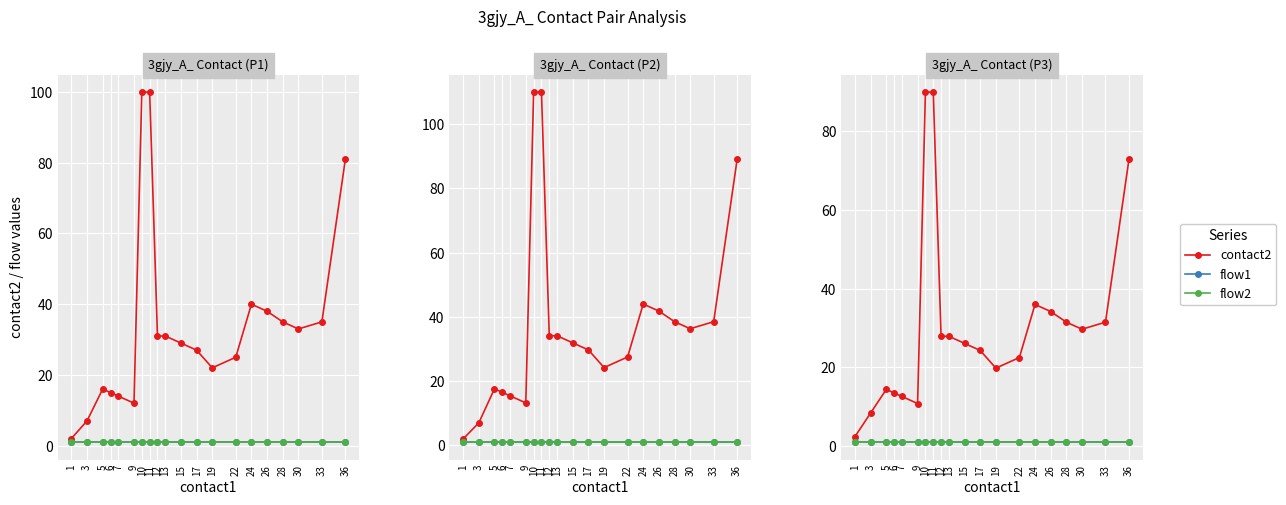

List the series in order of their peak value, lowest first.

flow1, flow2, contact2